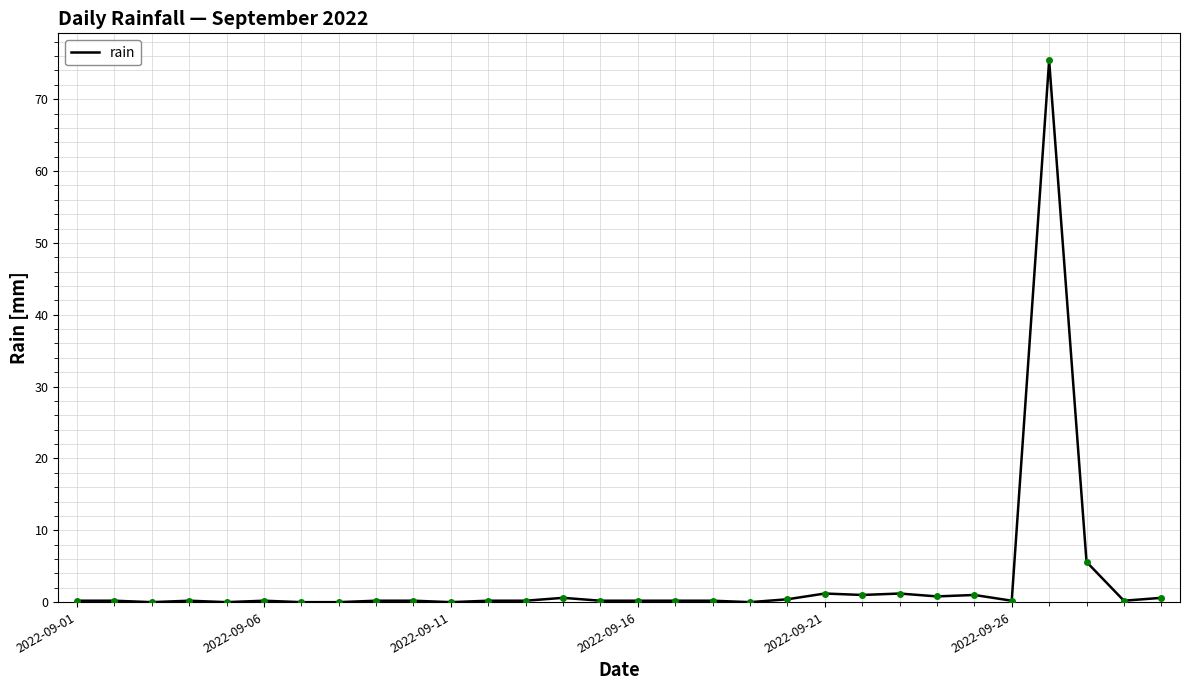

What is the difference between the maximum and minimum values?

75.4